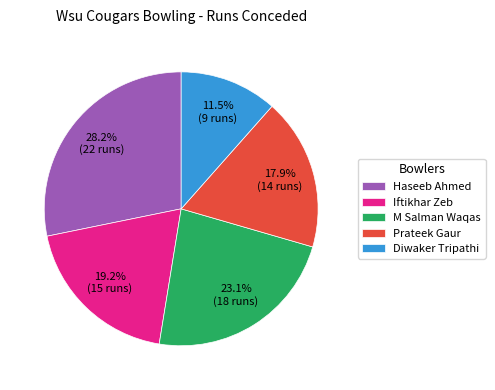

What percentage is the Prateek Gaur slice, to the nearest percent?

18%